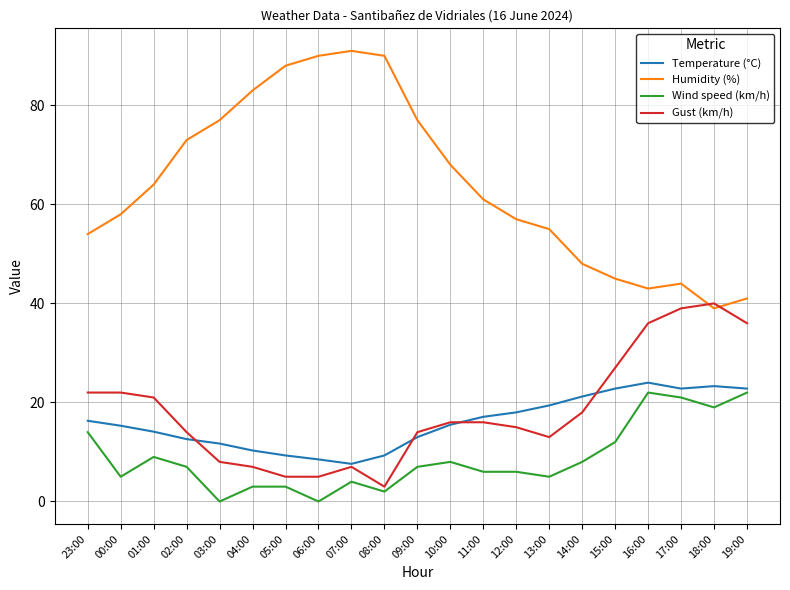

Which series has the largest total across all categories?

Humidity (%)